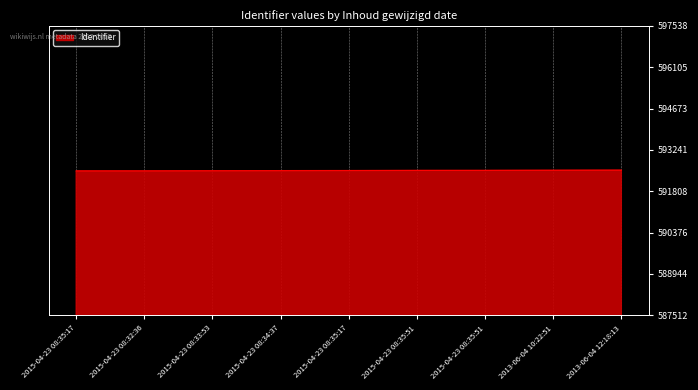

At which label is the value closest to 592525?

2015-04-23 08:35:17